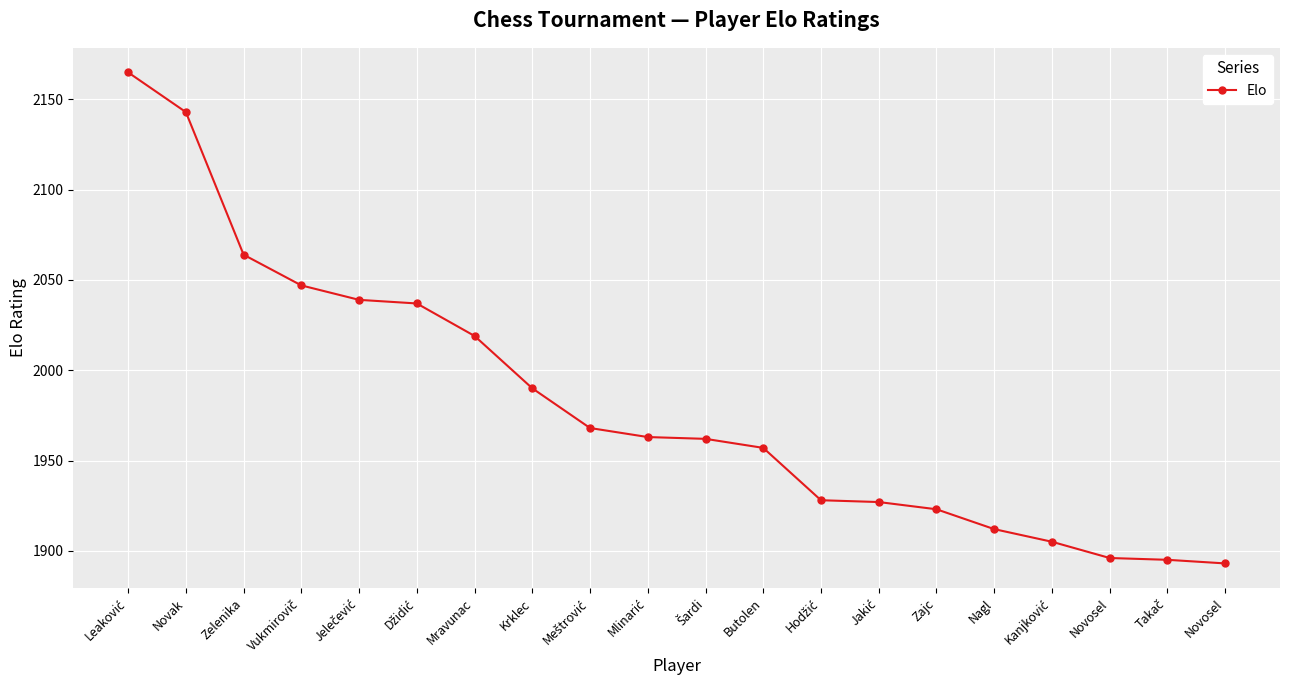

How many categories are shown in the chart?

20